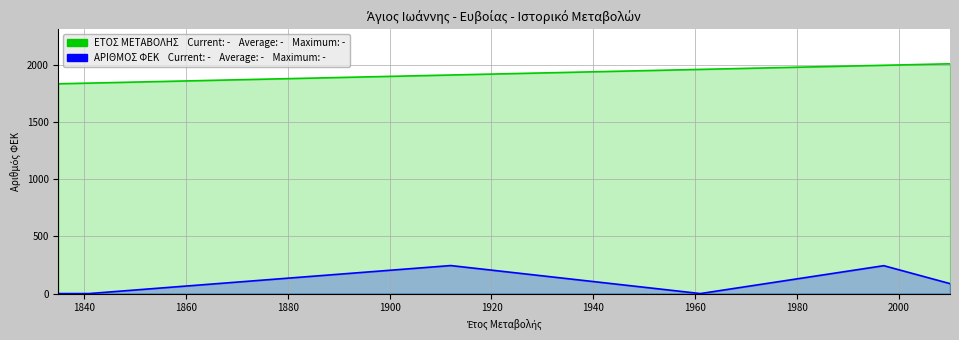

Does the chart display data point markers on the line(s)?

No